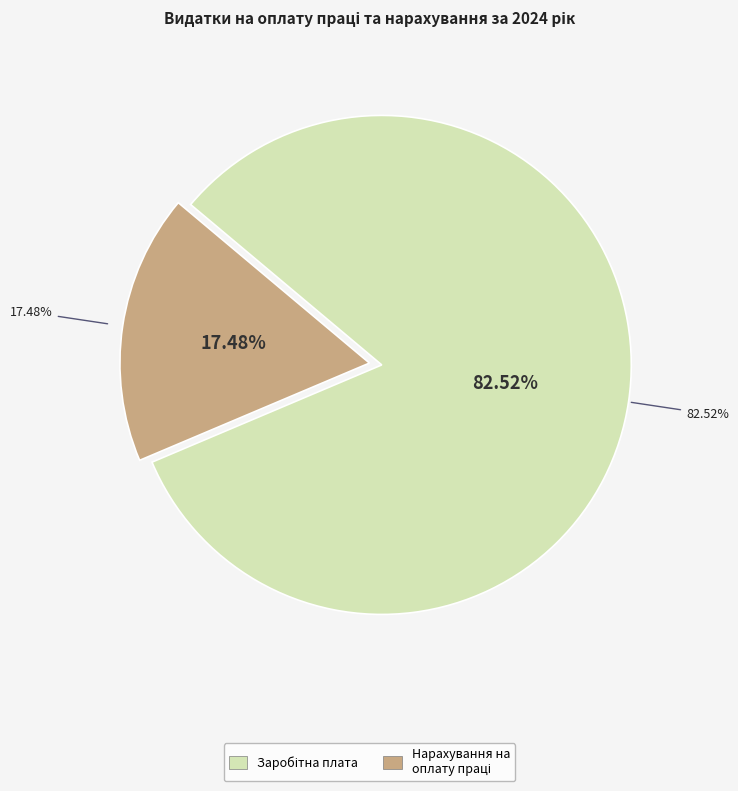

How many segments does this pie chart have?

2